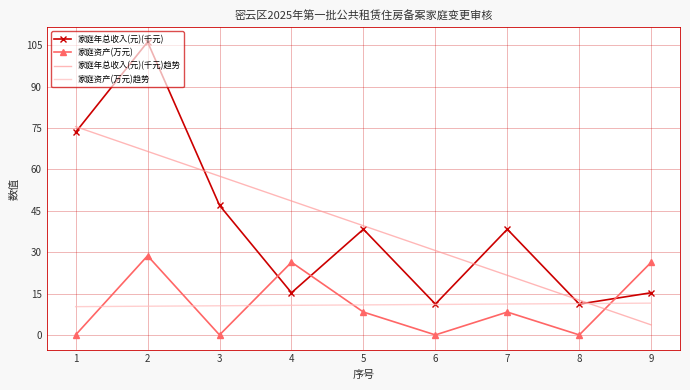

Rank the series by their maximum value, from highest to lowest.

家庭年总收入(元)(千元), 家庭年总收入(元)(千元)趋势, 家庭资产(万元), 家庭资产(万元)趋势